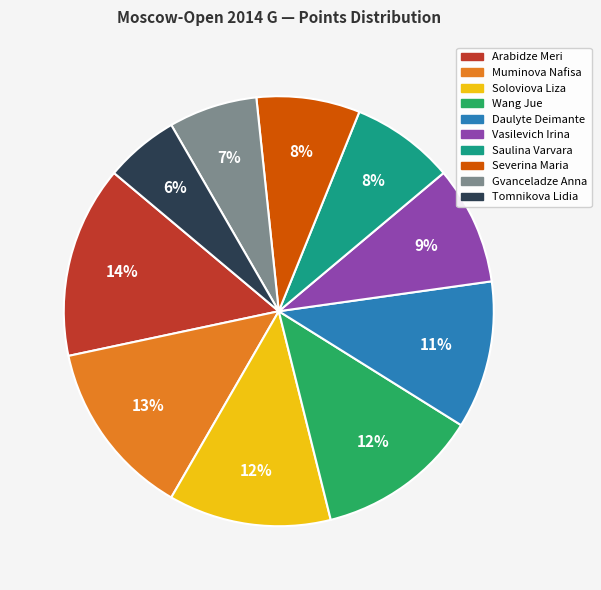

To the nearest percent, what is the combined percentage of Daulyte Deimante and Soloviova Liza?

23%